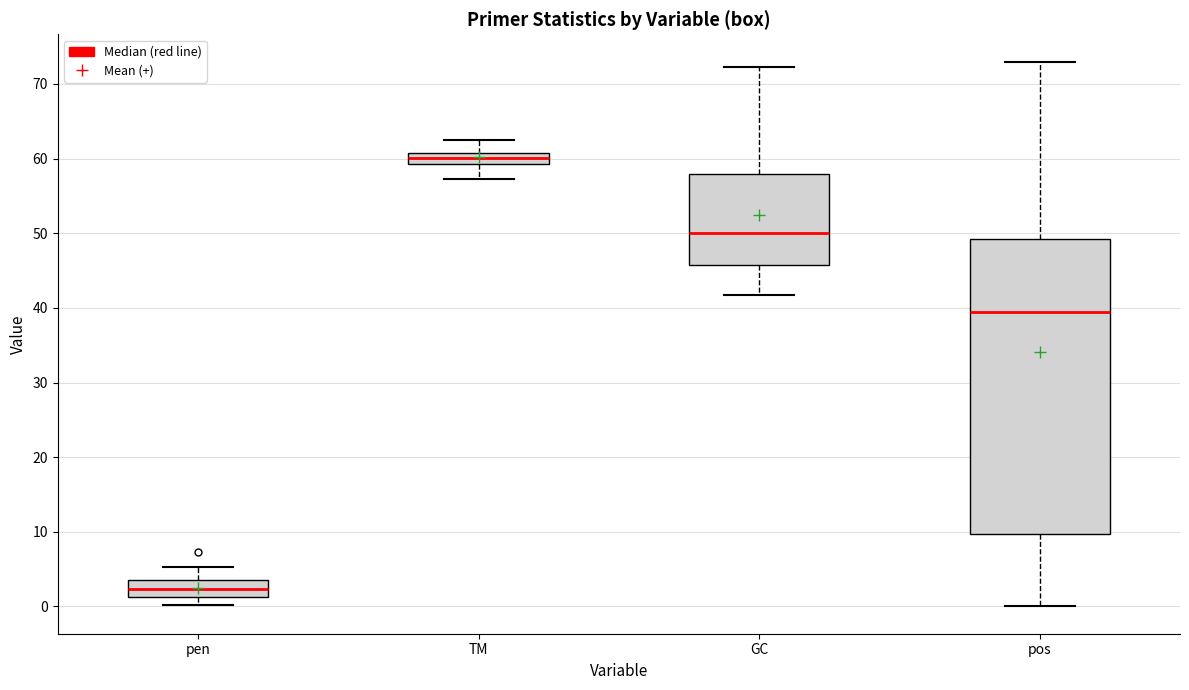

Which box's median line is the highest?

TM